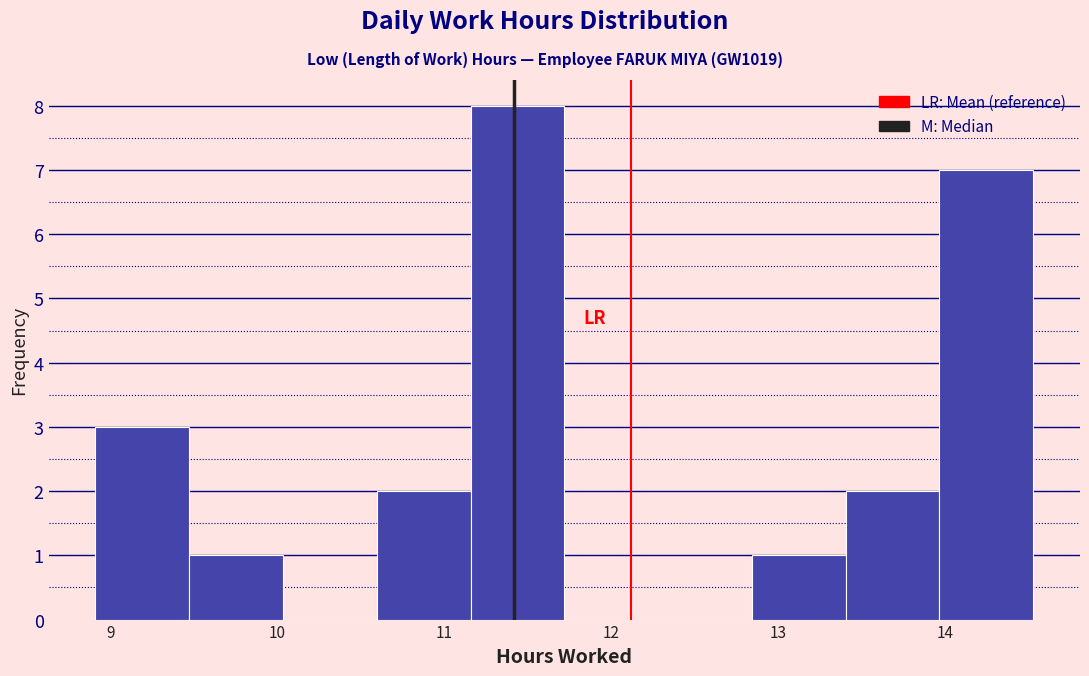

What is the height of the bar covering 9.5 to 10.0 on the x-axis? Neither the bar edges nor the heights are printed on the chart, so give them approximately, as read against the axes.

1